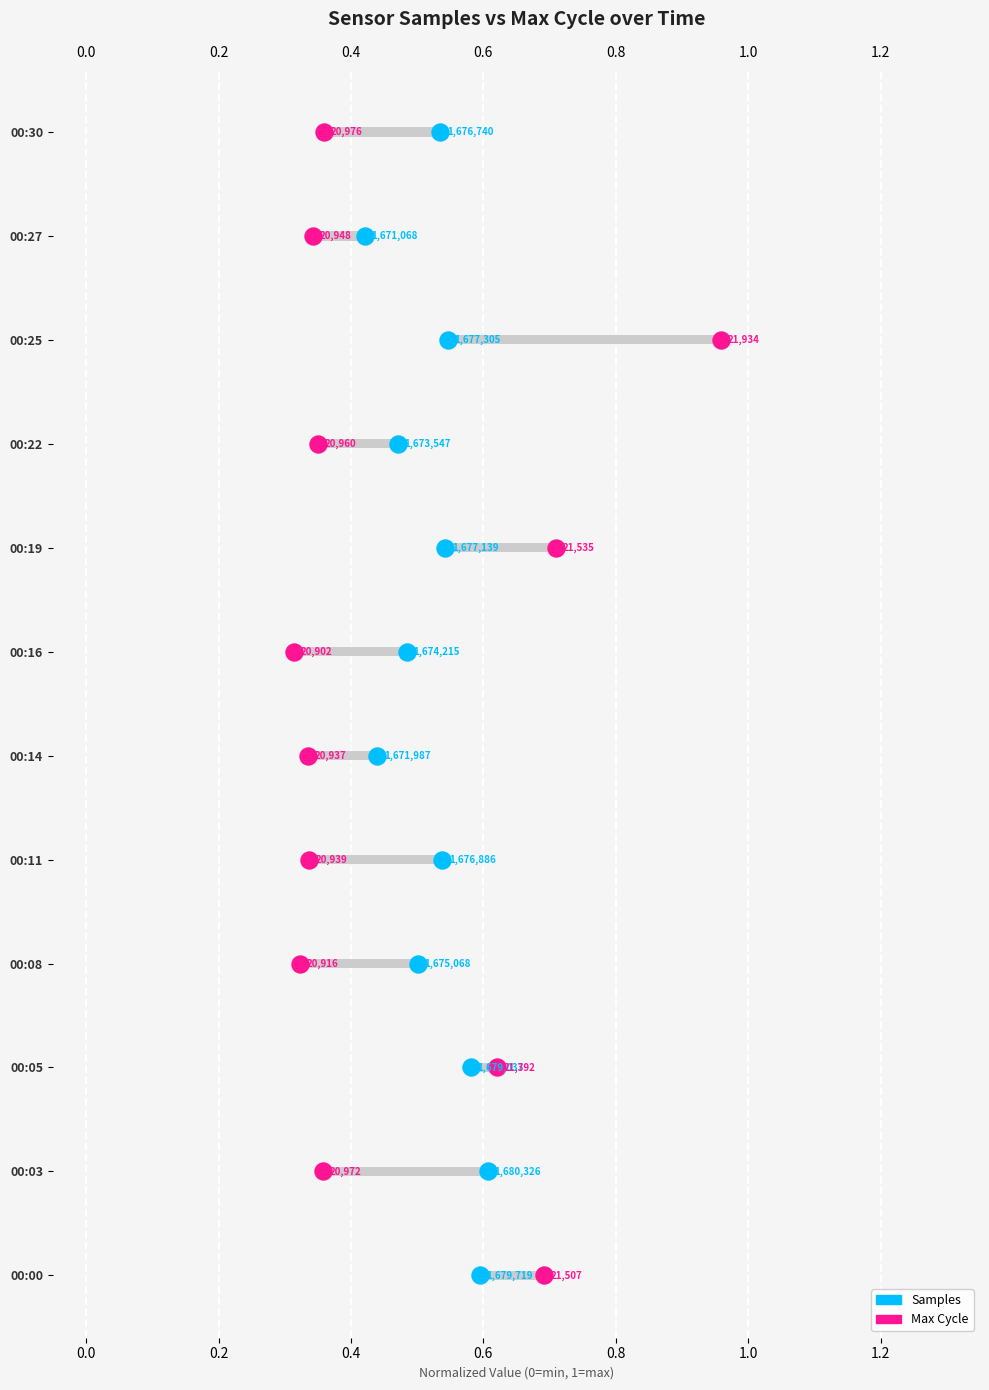

Which series has the widest spread of Y values?

Samples (normalized)